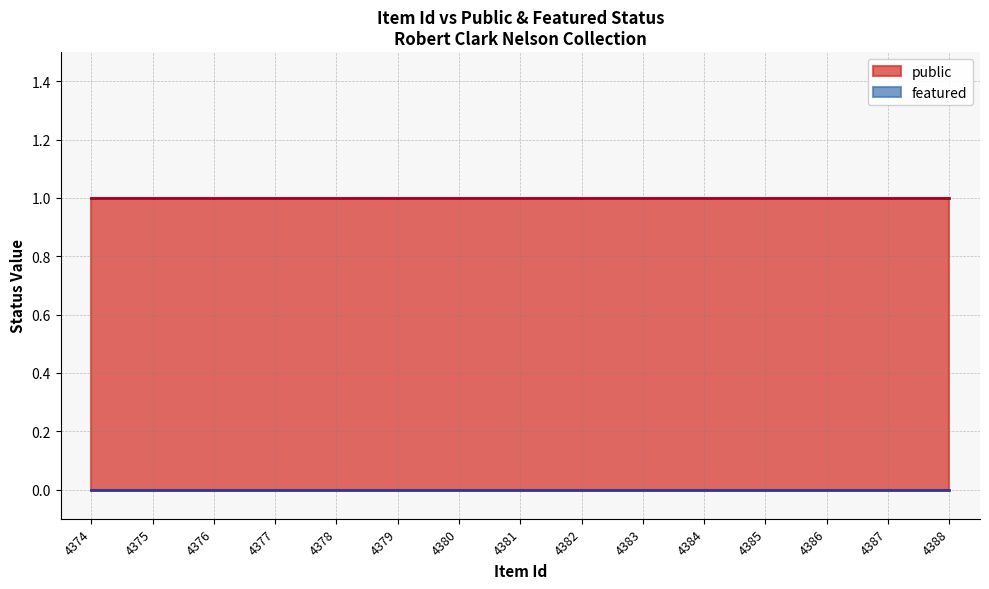

At which category does the chart reach its peak across all series?

4374